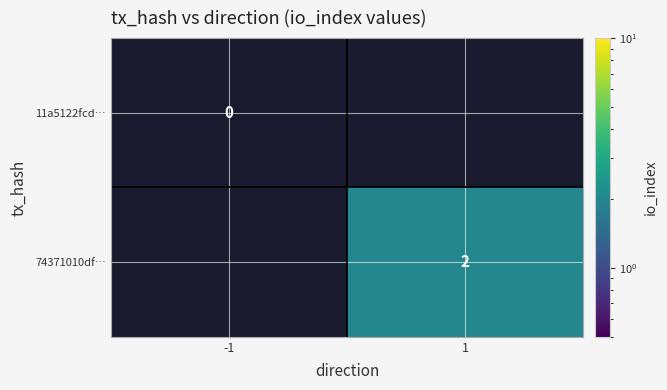

How many positive values does the 74371010df… series have?

1